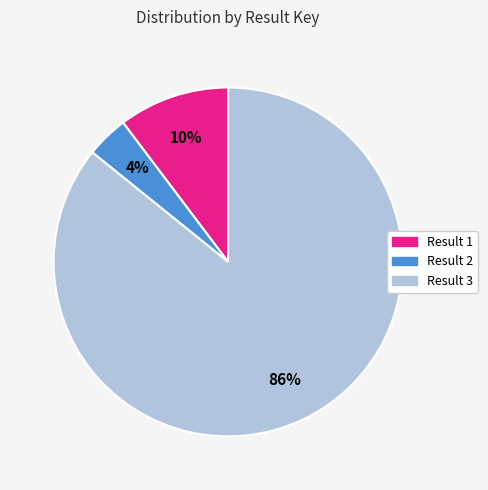

Is there a majority slice in this chart?

Yes